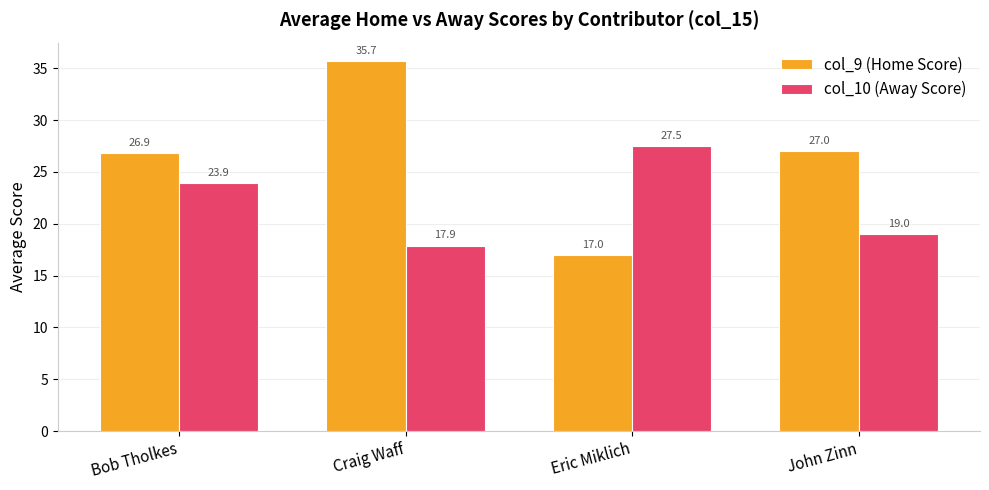

The col_10 (Away Score) series shows 37.6 at Bob Tholkes. True or false?

False